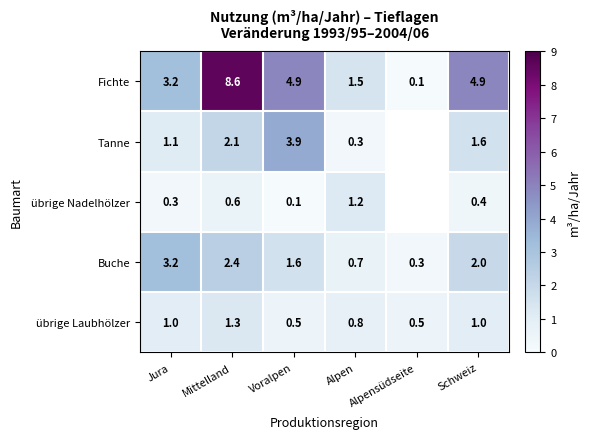

What is the difference between the übrige Laubhölzer values at Jura and Alpensüdseite?

0.5